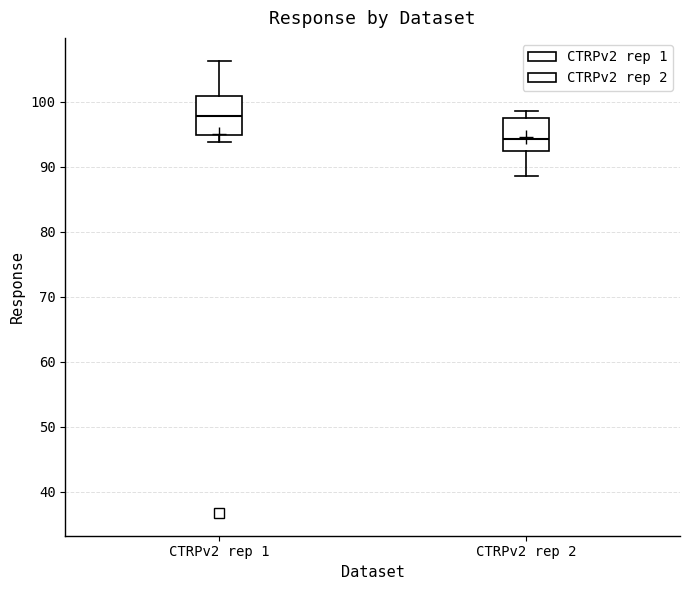

Which box has the lowest median line?

CTRPv2 rep 2